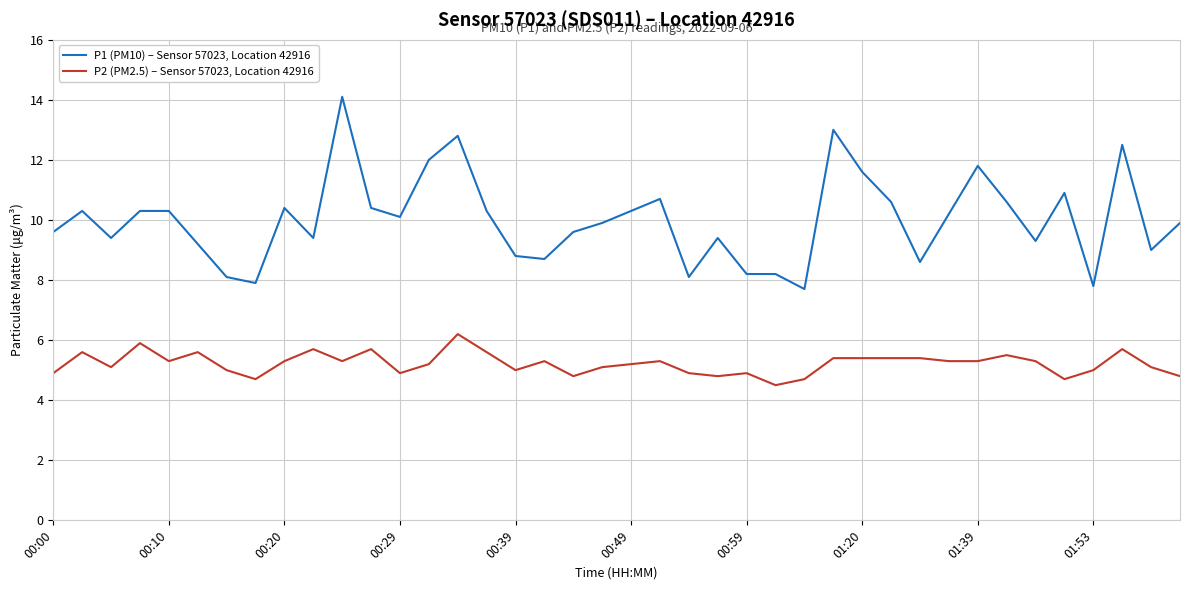

What is the greatest value displayed?

14.1